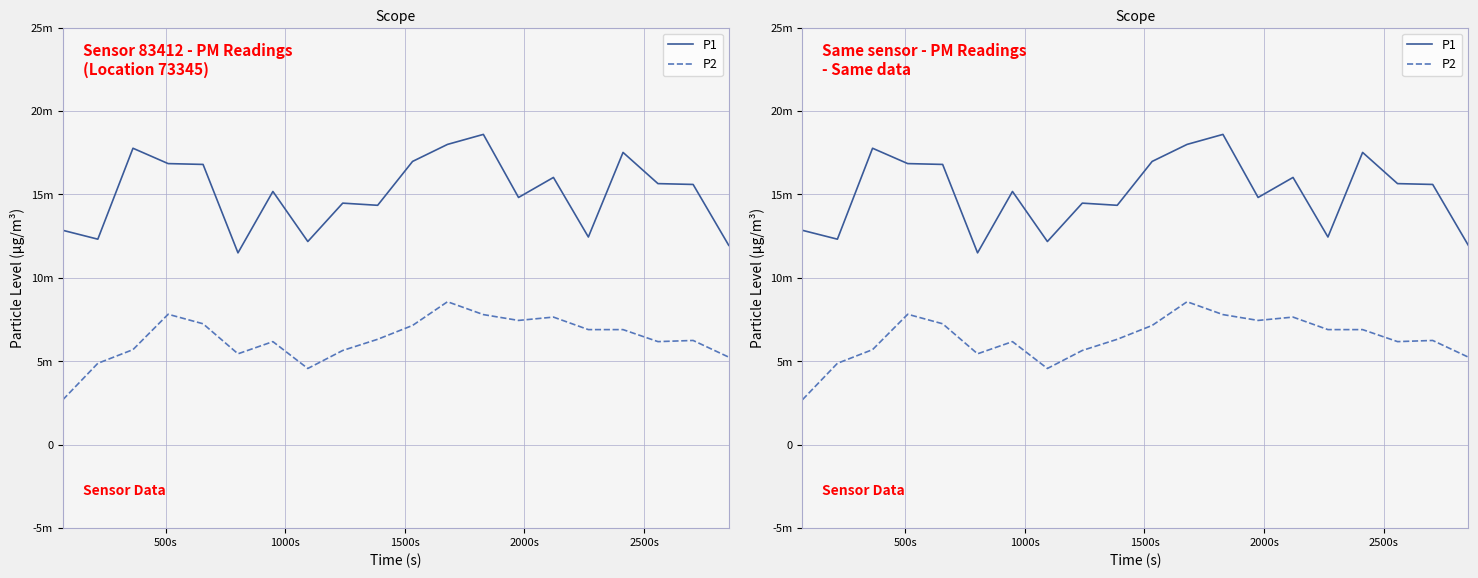

How many lines are shown in the chart?

2